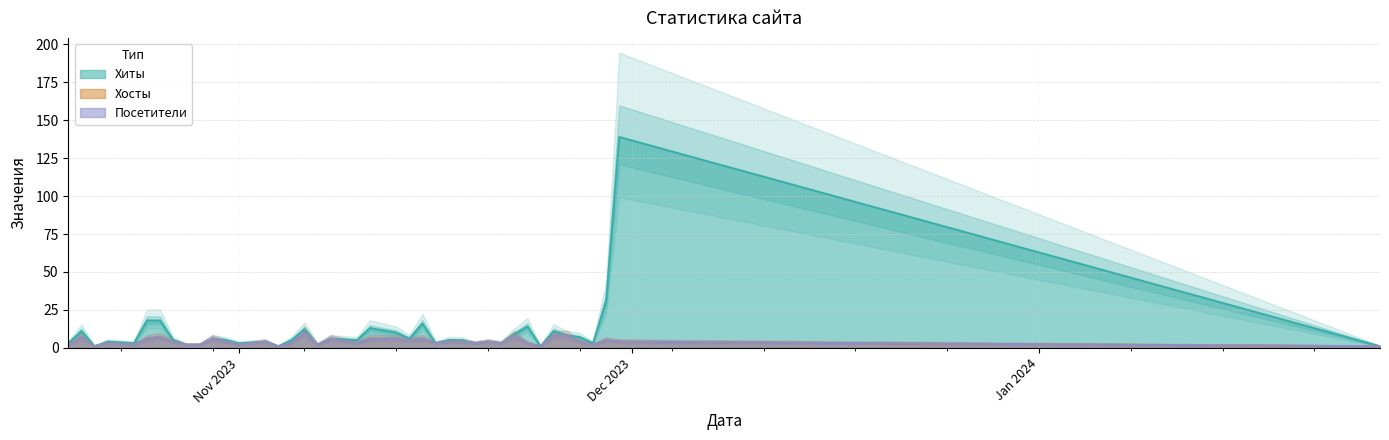

What is the difference between the maximum and minimum values in the Хиты series?

138